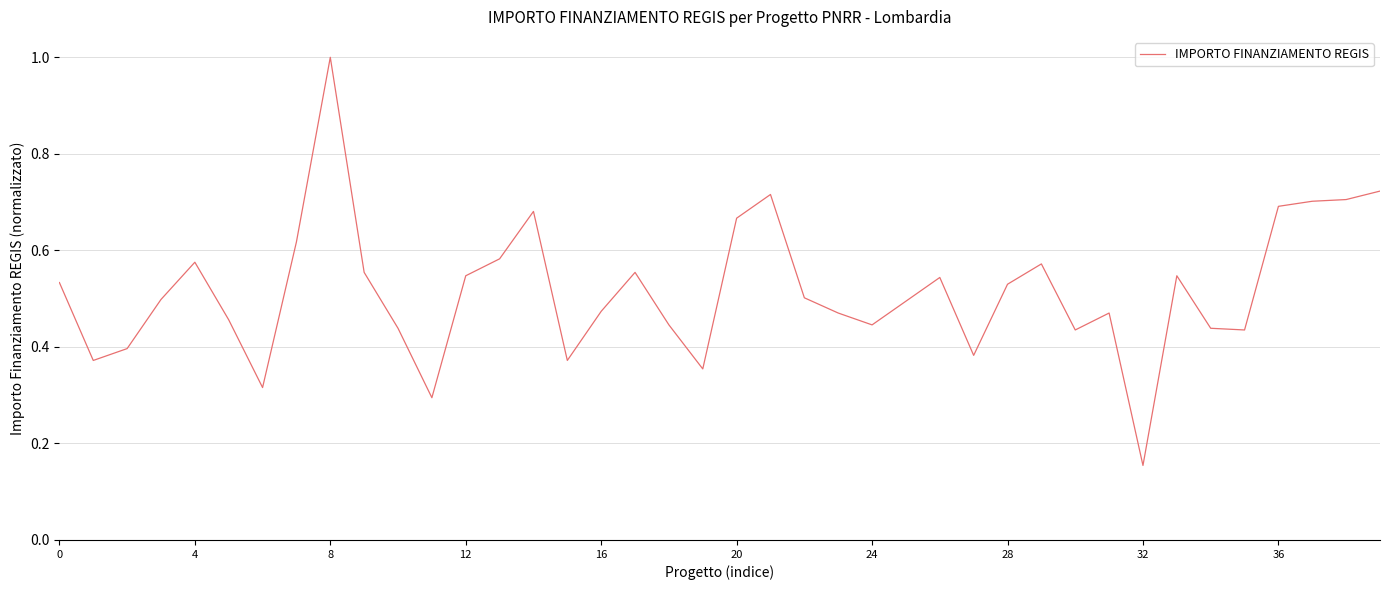

What is the greatest value displayed?

1.0